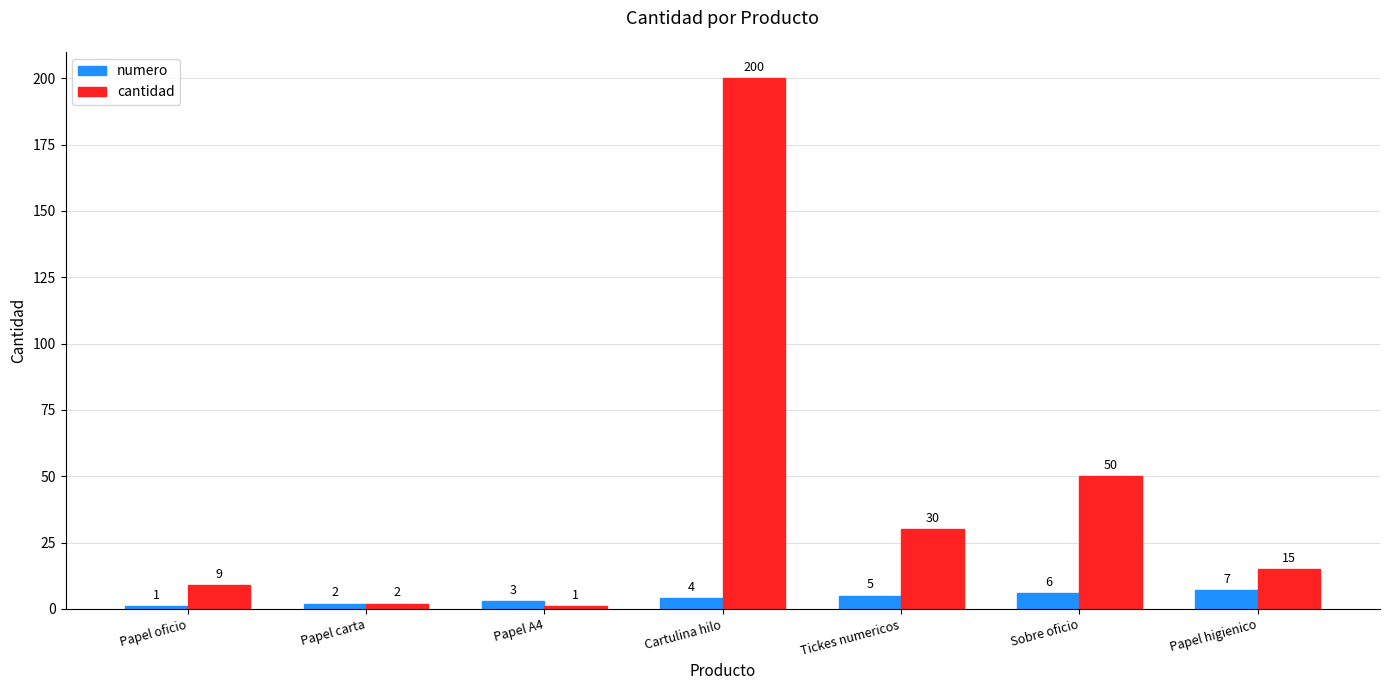

List the series in order of their peak value, highest first.

cantidad, numero